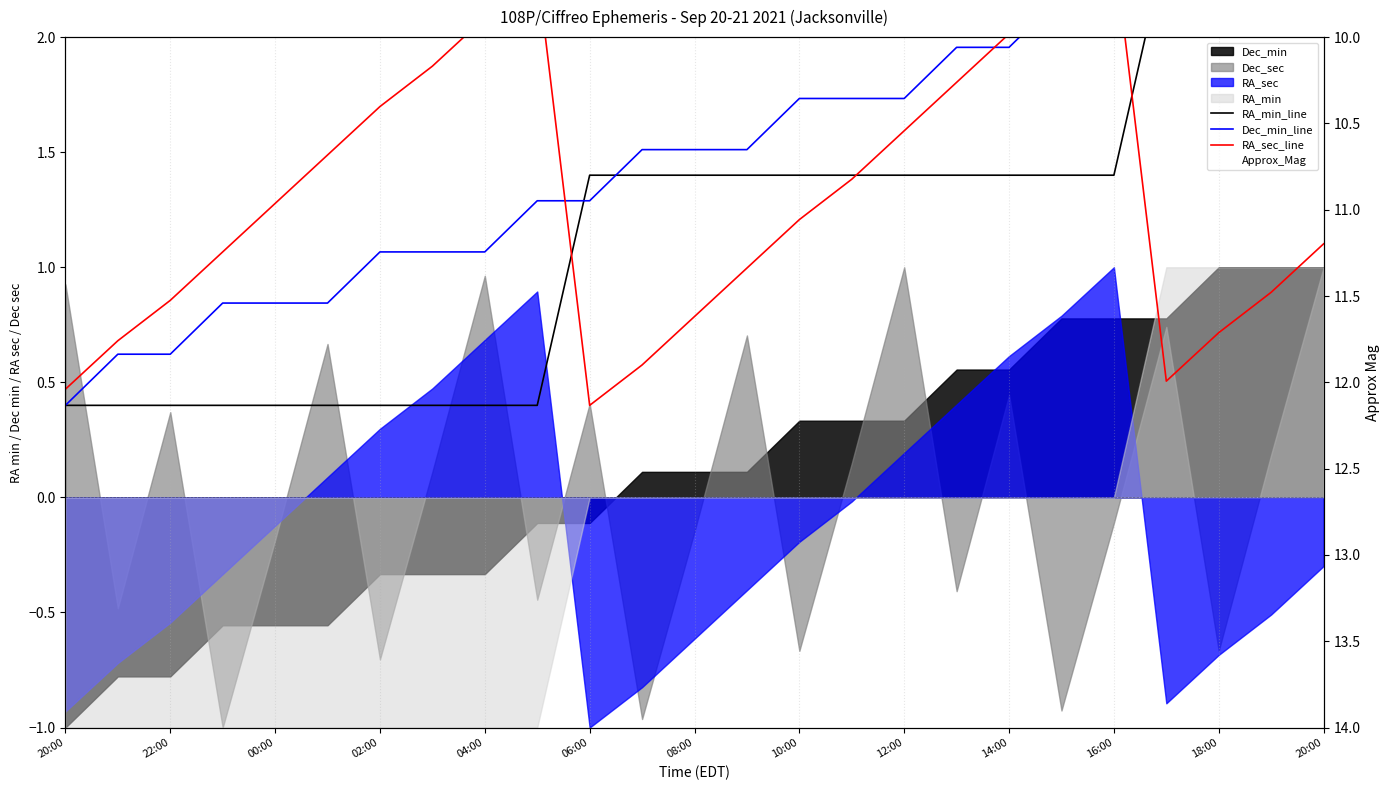

At which label does RA_min_line reach its minimum?

20:00